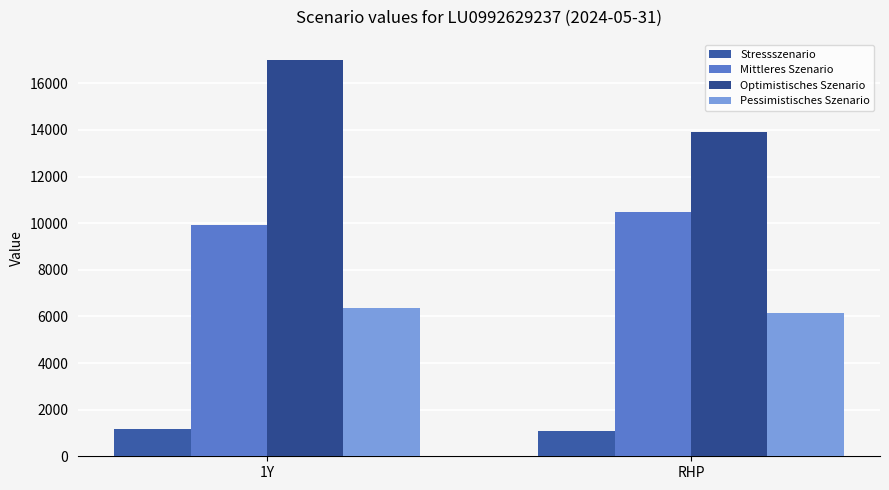

What are all the series names shown in the legend?

Stressszenario, Mittleres Szenario, Optimistisches Szenario, Pessimistisches Szenario